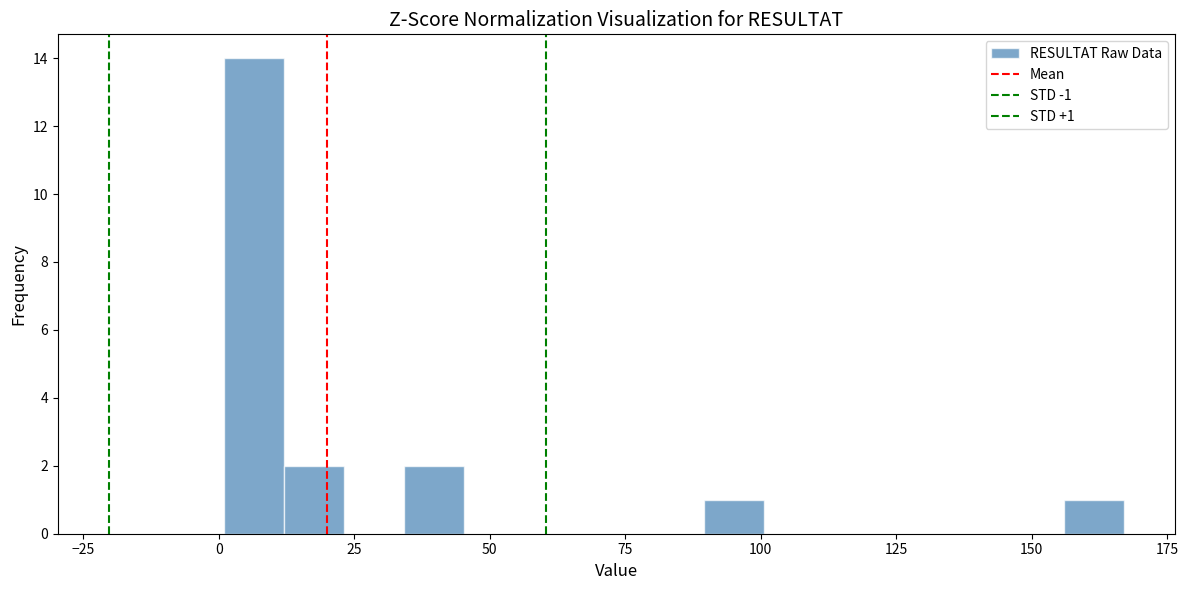

Read against the x-axis, roughly where is the centre of the tallest bar?

5